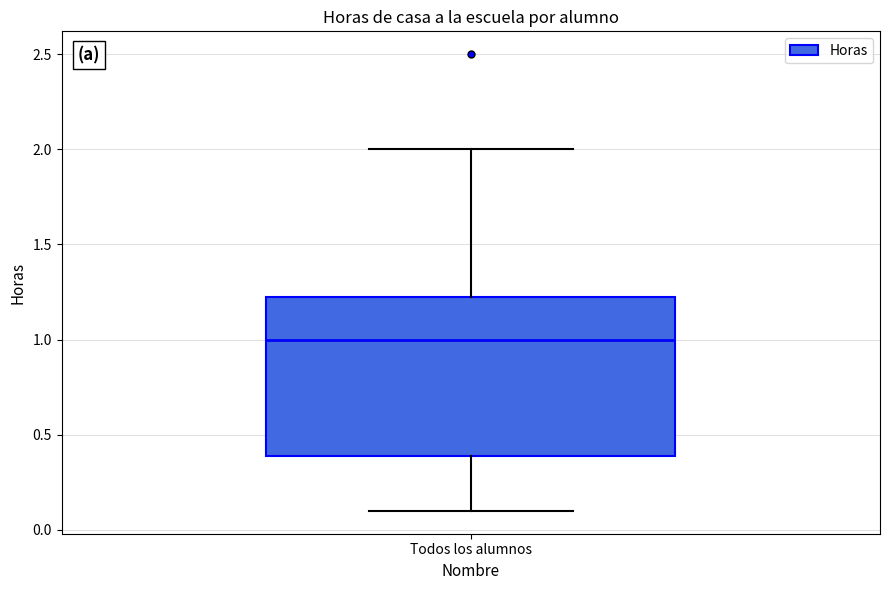

Where is the upper edge of the box for Todos los alumnos on the y-axis? The values are not printed on the chart, so give them approximately, as read against the axis.

1.25